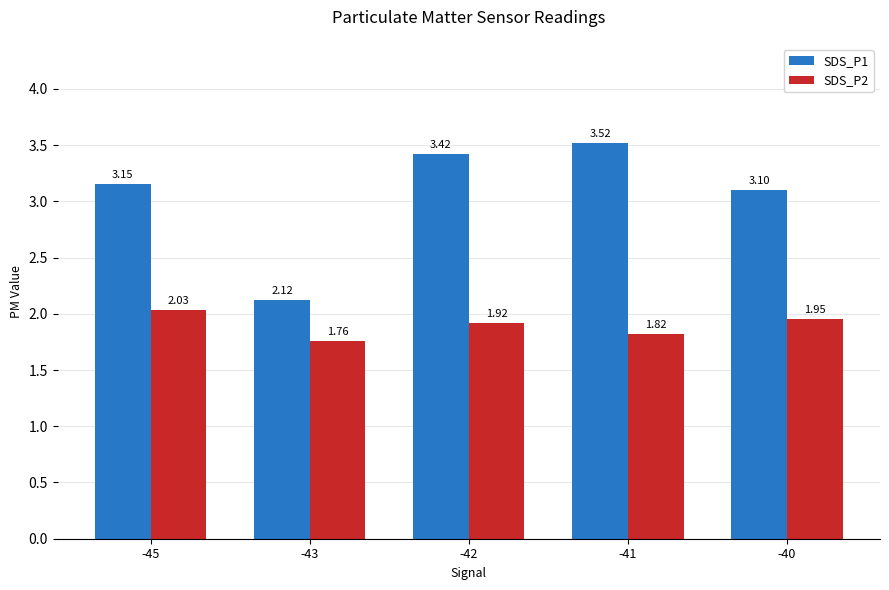

Which series has the widest spread of values?

SDS_P1